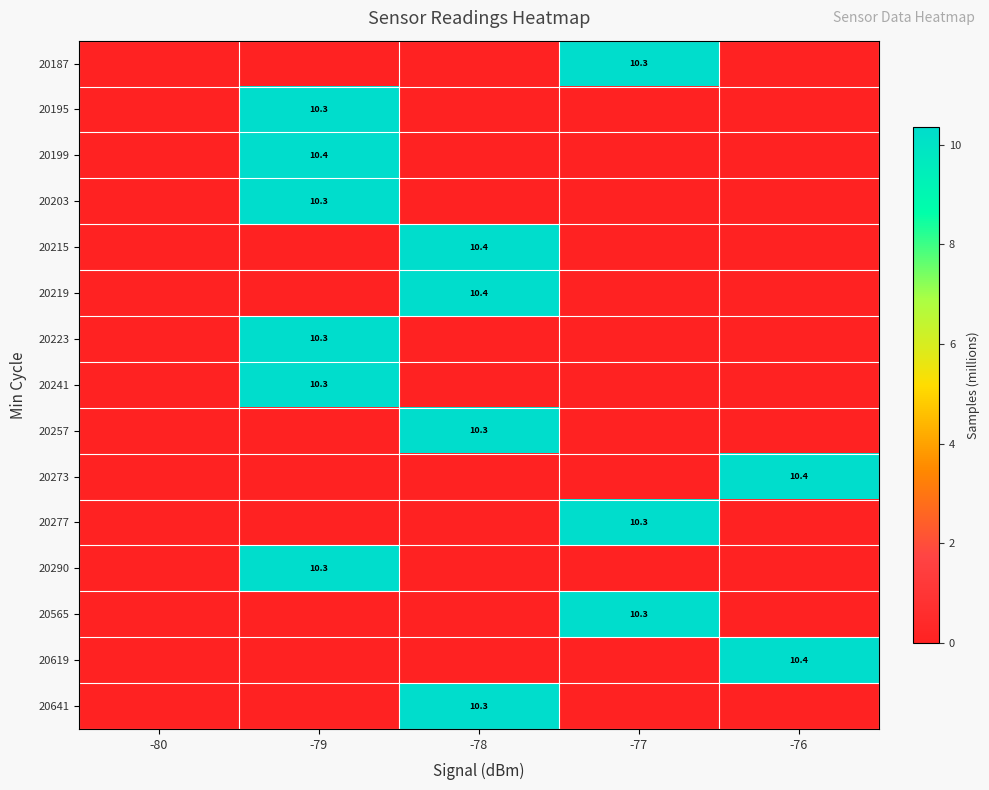

True or false: 20641 has a value of 15.9 at -78.

False